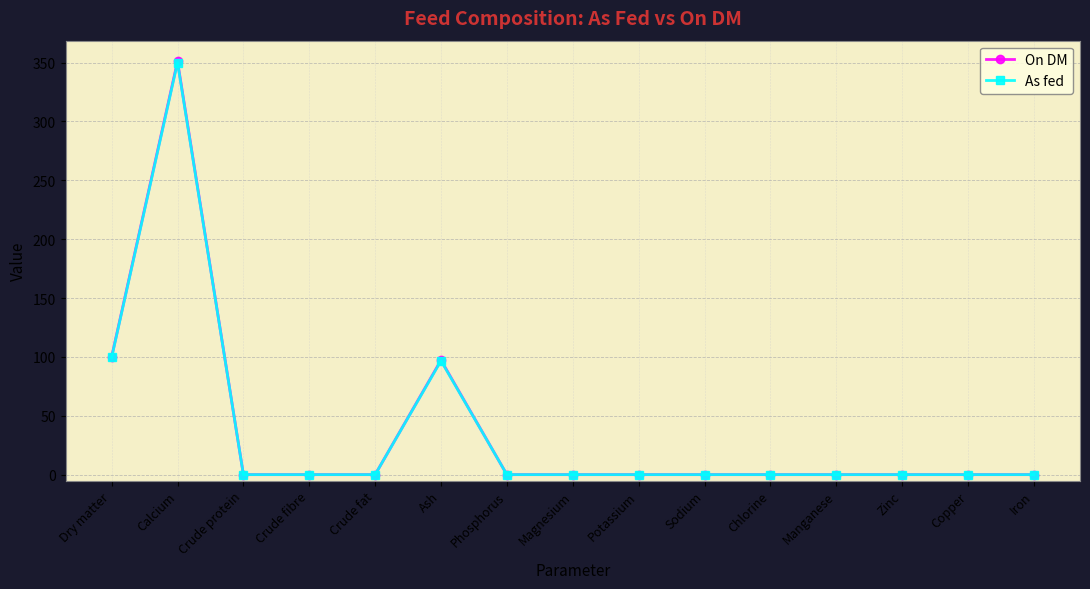

Where is the first local maximum for As fed?

Calcium